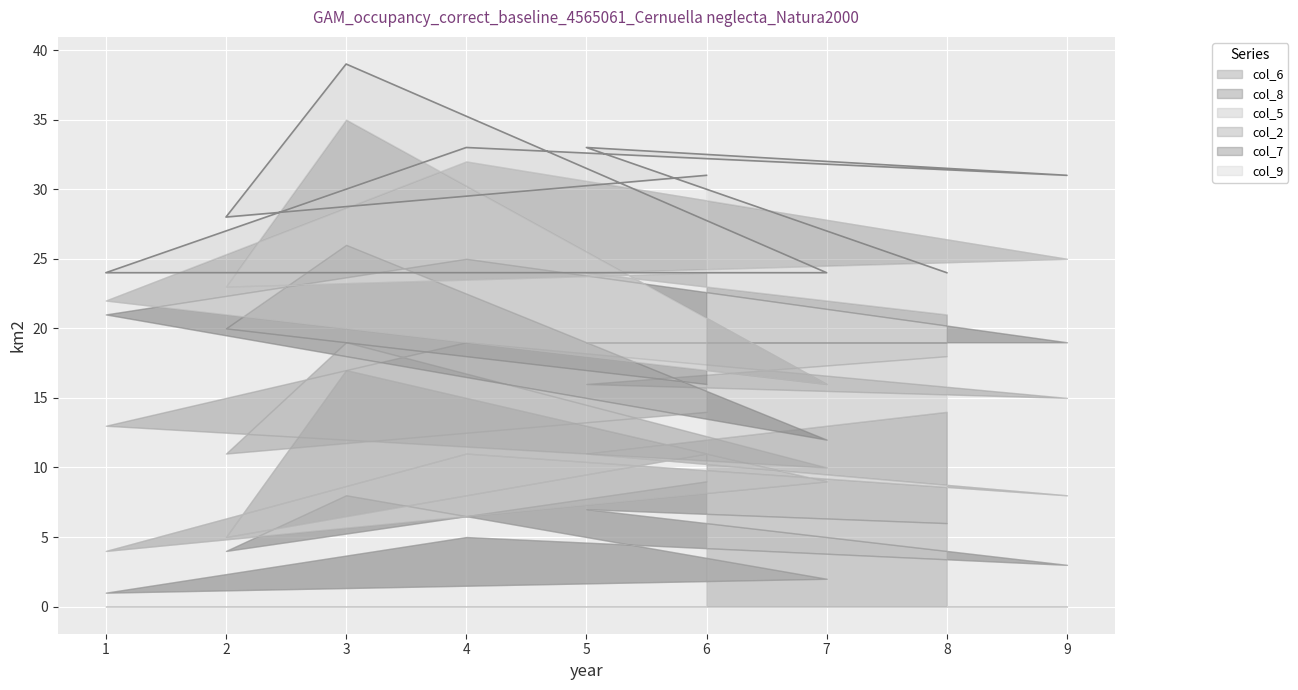

Count the col_7 values in the range 3 to 7.

5